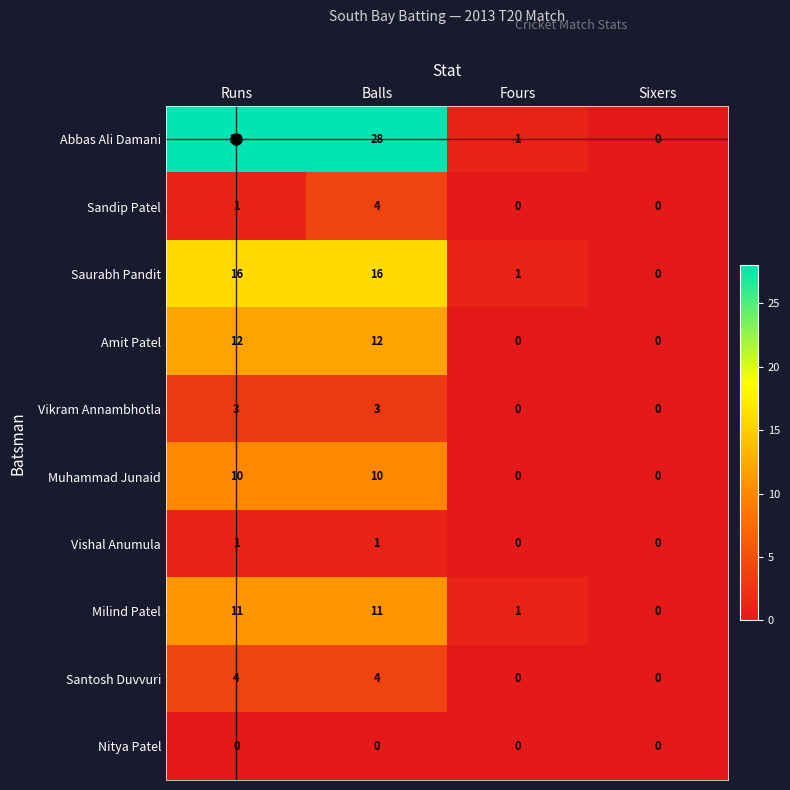

What is the approximate value of Amit Patel at Runs, to the nearest 5?

10